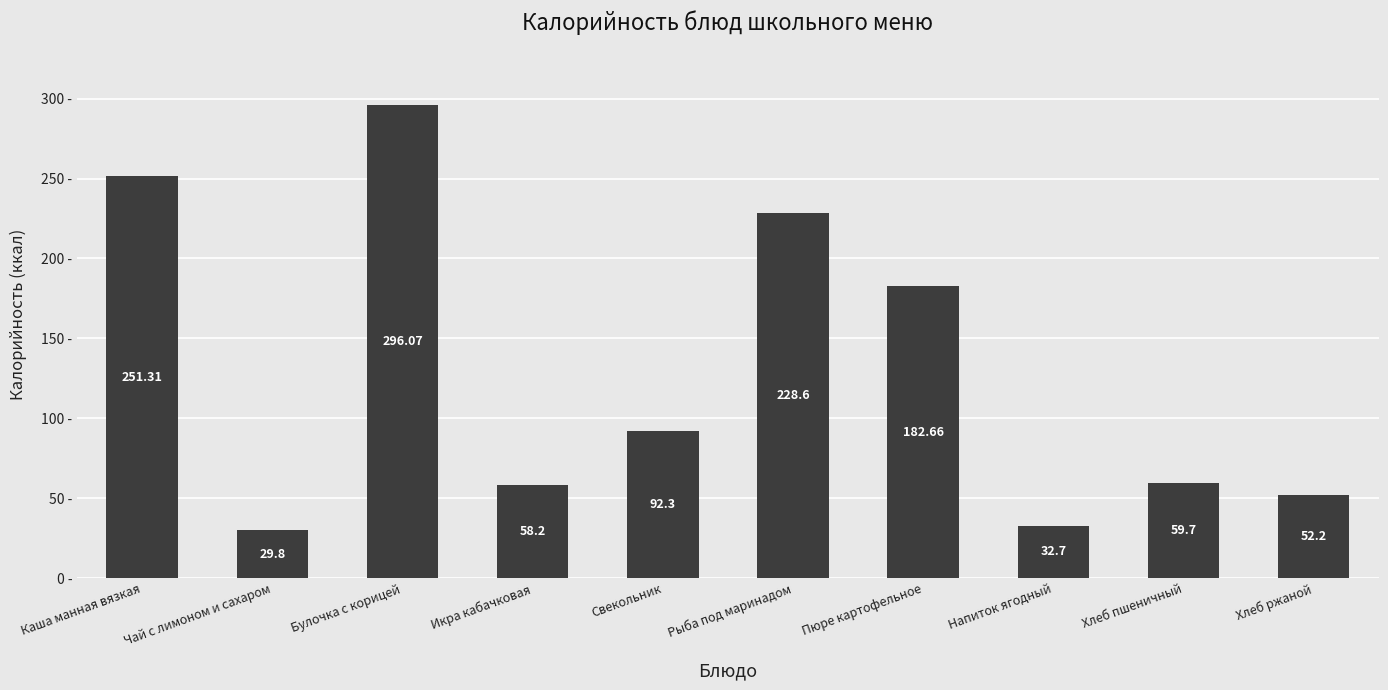

What is the maximum value shown in the chart?

296.1